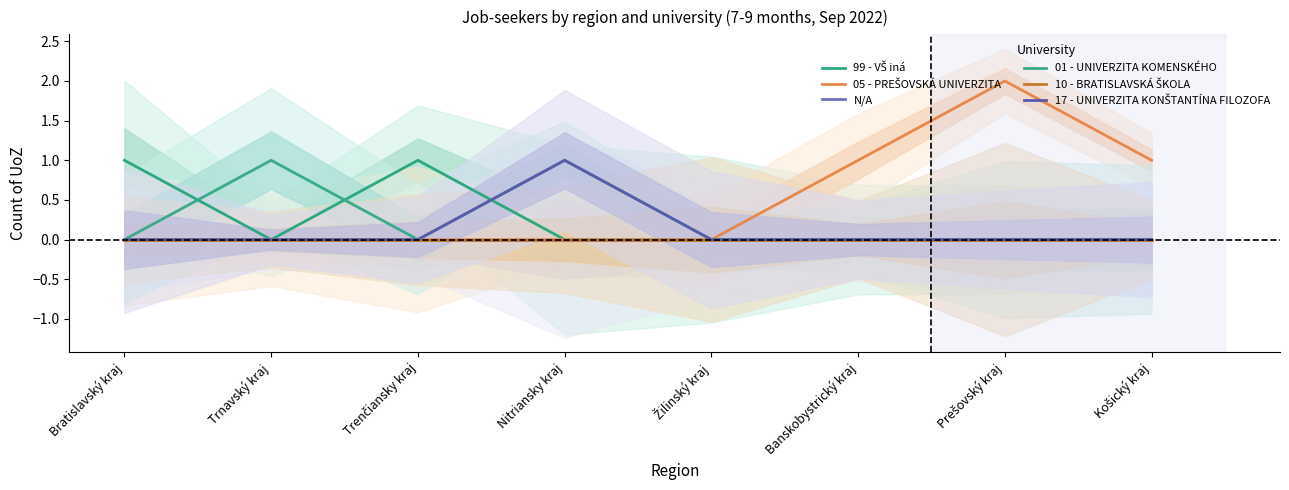

True or false: 05 - PREŠOVSKÁ UNIVERZITA and 01 - UNIVERZITA KOMENSKÉHO intersect in this chart.

False